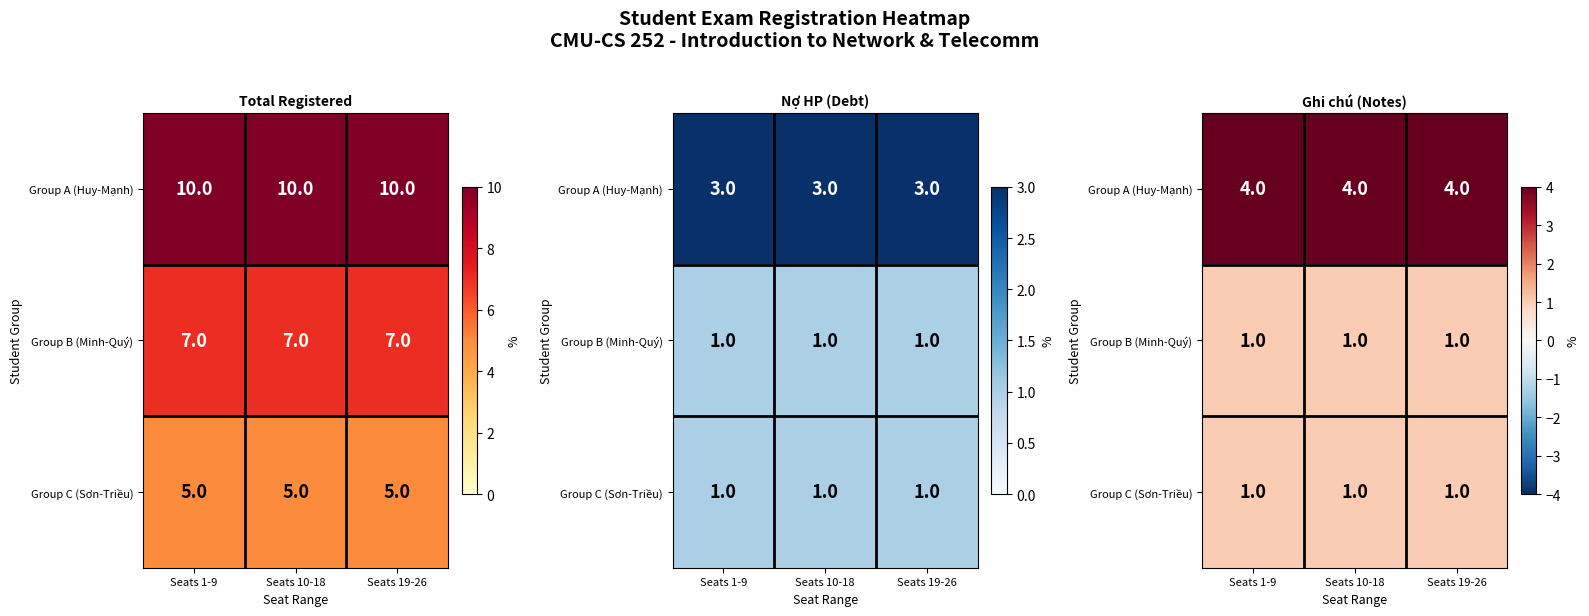

At which label is Group B (Minh-Quý) closest to 1?

Seats 1-9